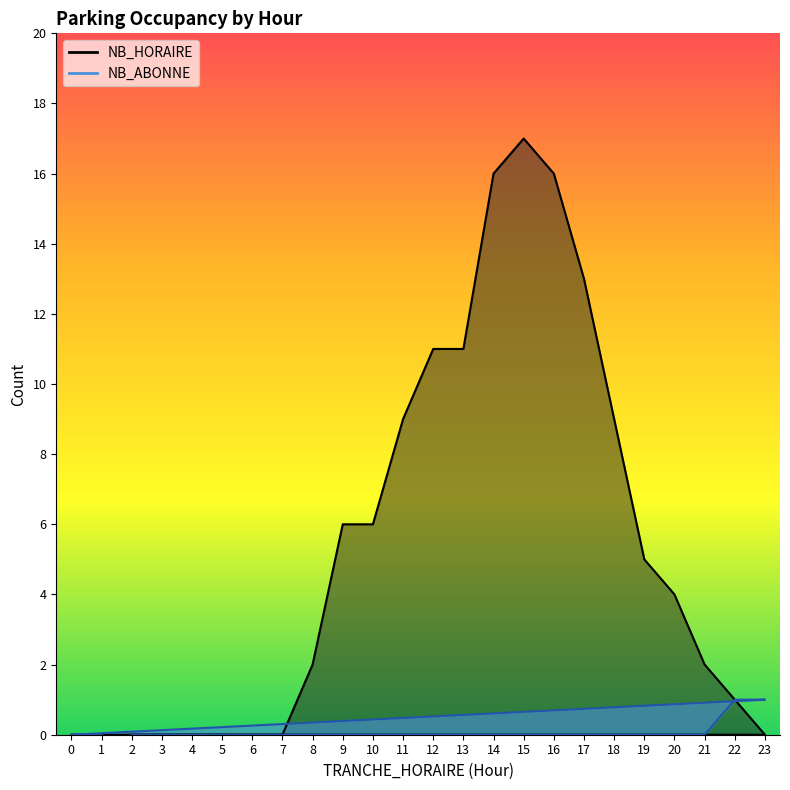

What is the greatest value displayed?

17